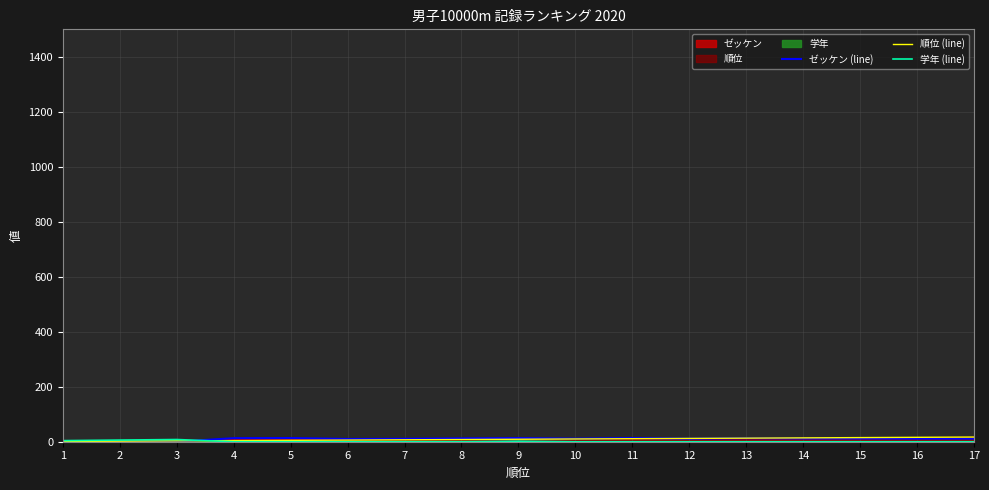

How many intersections are there between 学年 (line) and ゼッケン (line)?

1